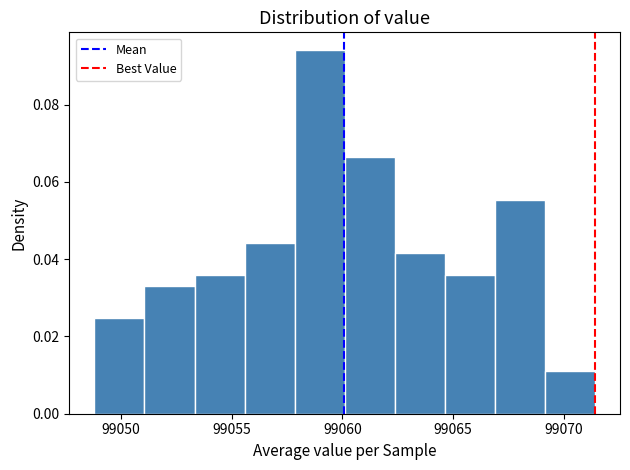

Over which range of the x-axis is the bar tallest?

99058.0 to 99060.0